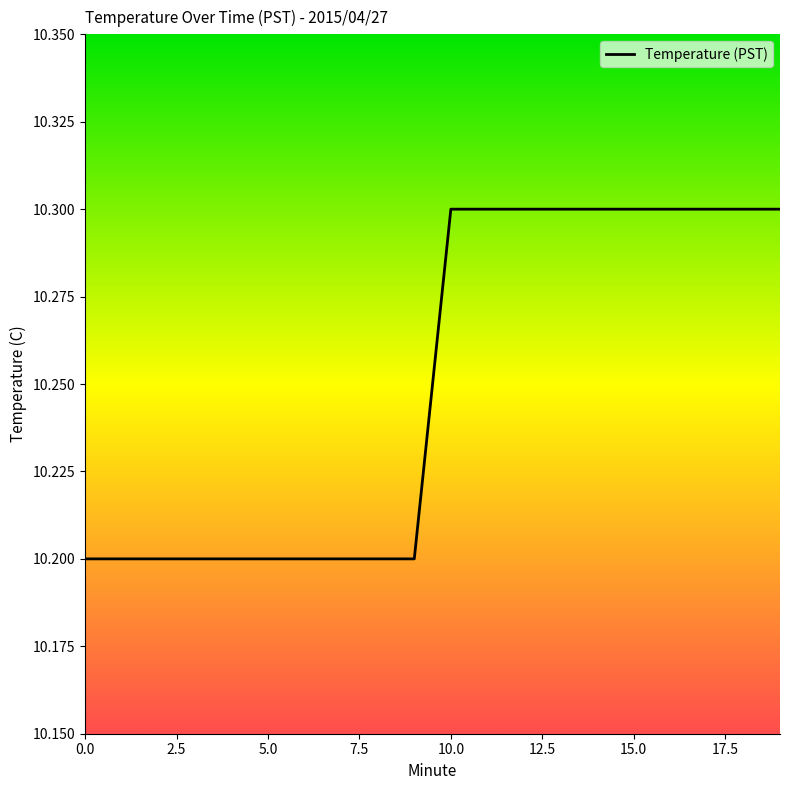

What is the smallest value displayed?

10.2